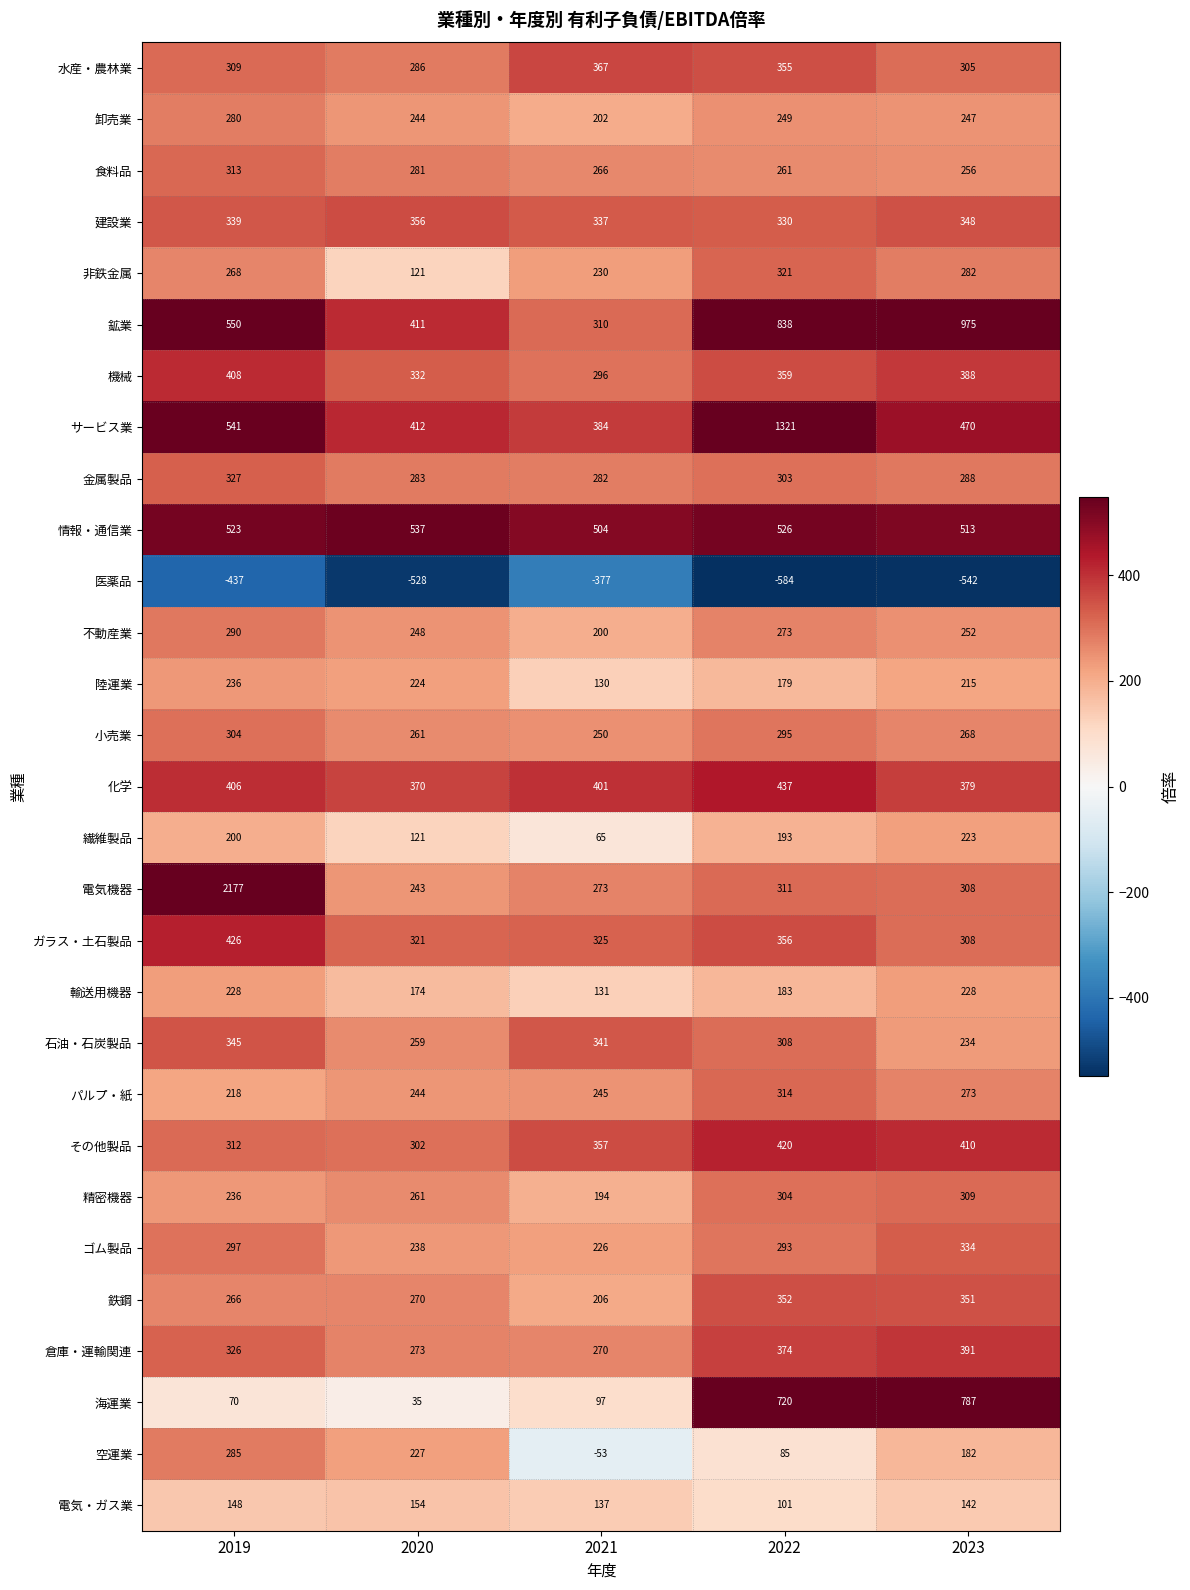

Which series has the largest total across all categories?

電気機器